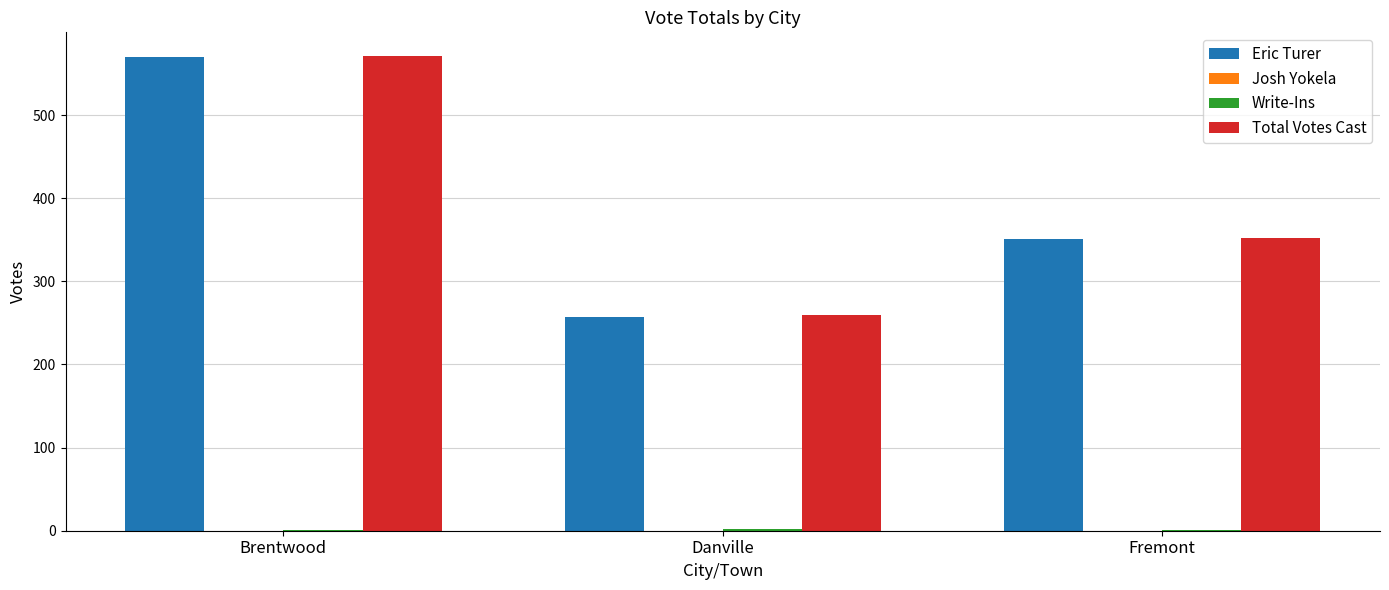

Is the value of Eric Turer at Brentwood greater than the value of Total Votes Cast at Danville?

Yes